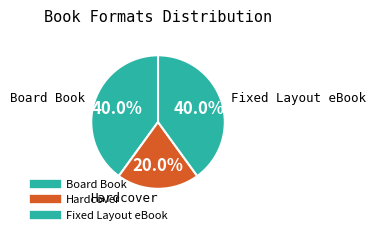

Which category has the biggest portion of the pie?

Board Book